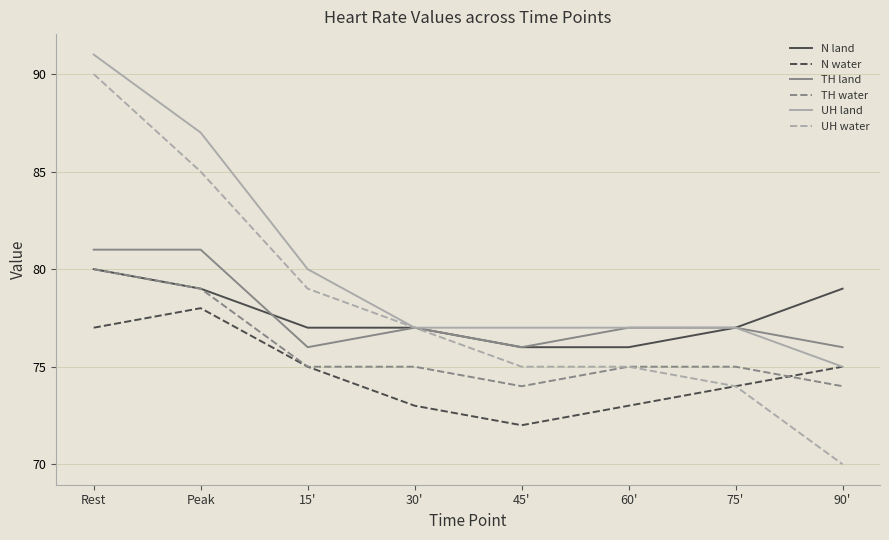

Which series has the widest spread of values?

UH water